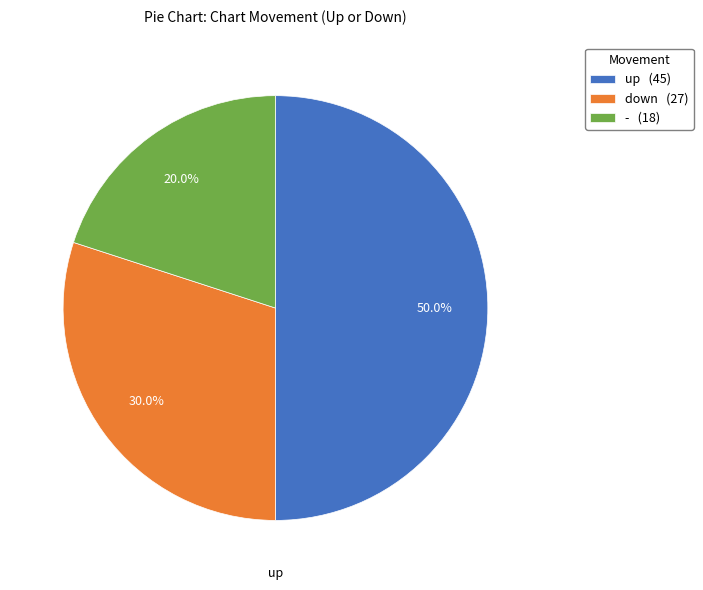

Combined, do - and up account for over 50%?

Yes